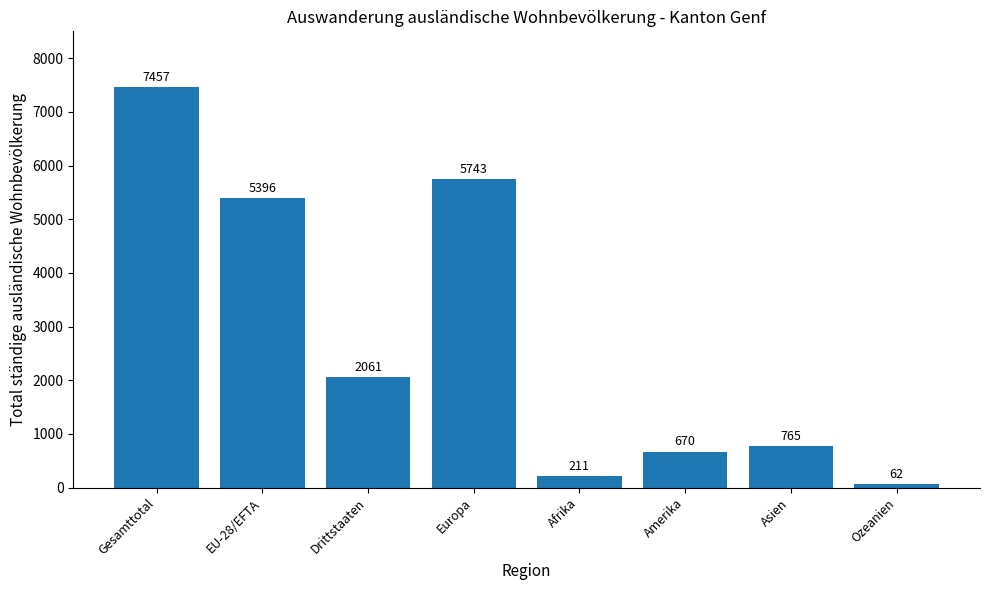

Rank the categories by value from lowest to highest.

Ozeanien, Afrika, Amerika, Asien, Drittstaaten, EU-28/EFTA, Europa, Gesamttotal